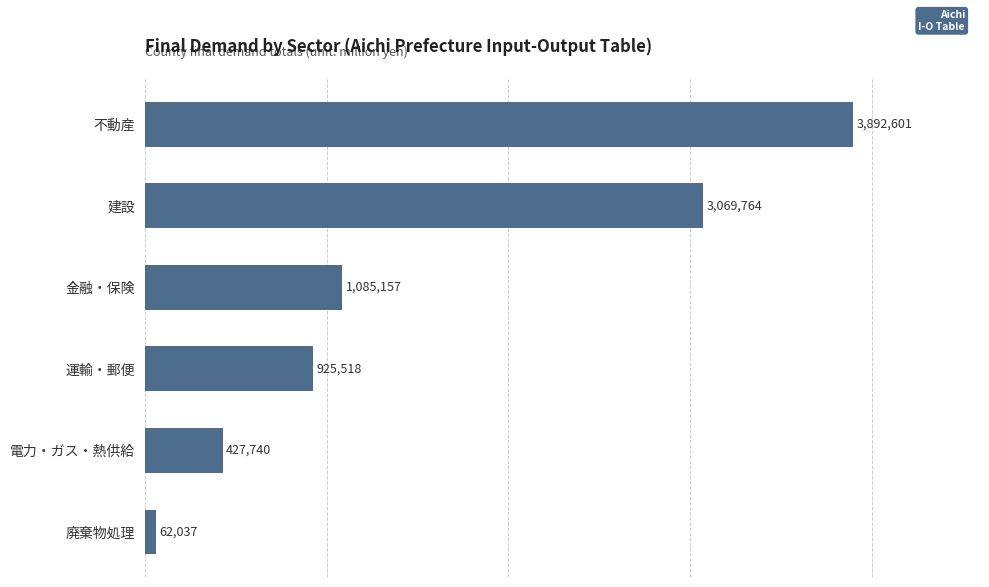

The chart shows a value of 1305658 at 運輸・郵便. True or false?

False